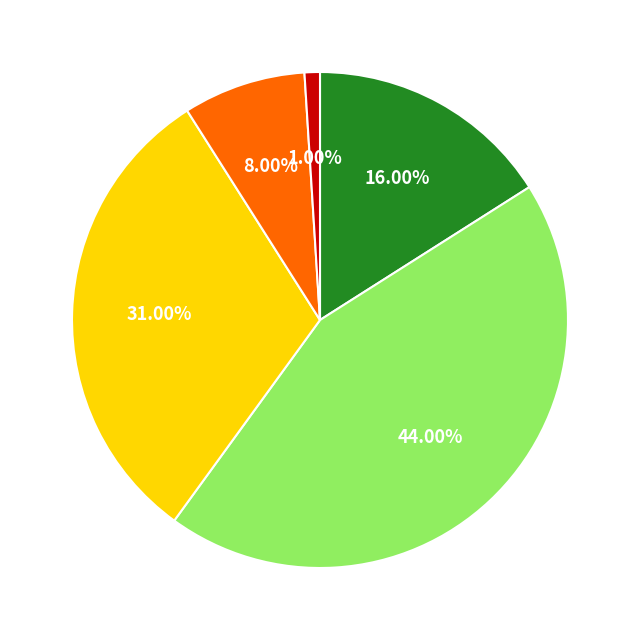

Does any single category account for the majority?

No